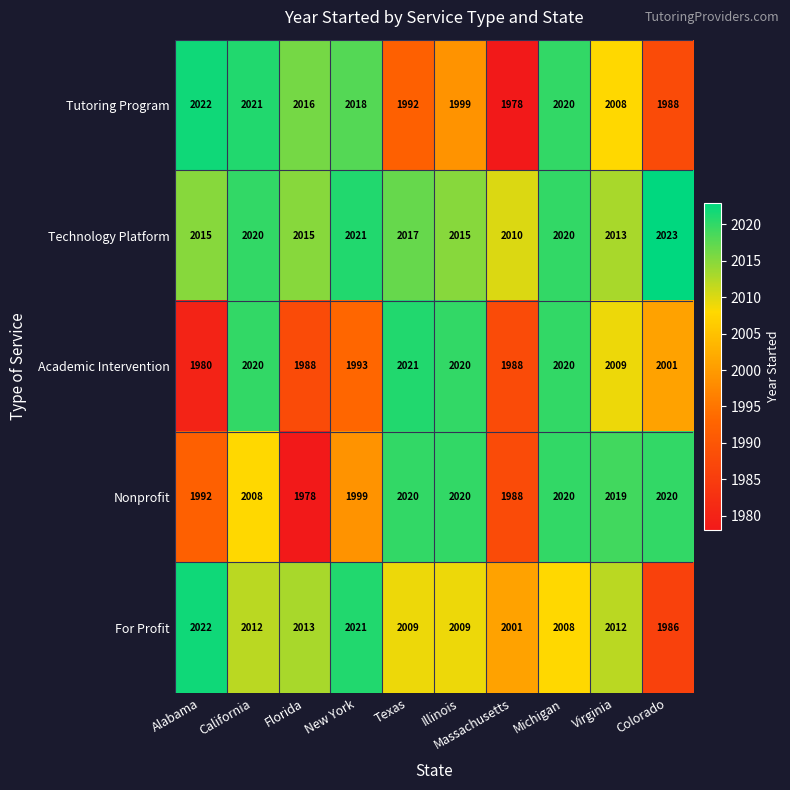

Is it true that Technology Platform equals 2015 at Florida?

True